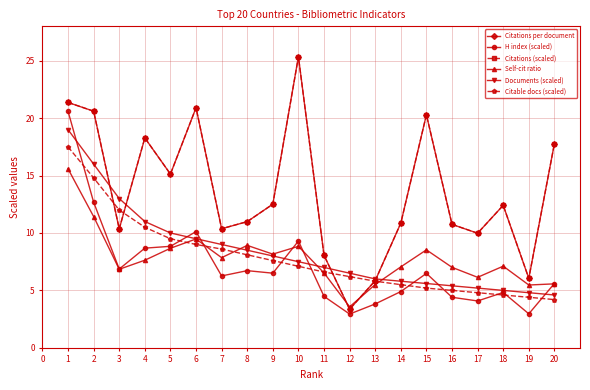

Reading left to right, transcribe all the data shown in this chart.

Citations per document: 21.4	20.6	10.4	18.3	15.1	20.9	10.4	11.0	12.5	25.4	8.1	3.4	5.8	10.9	20.3	10.8	10.0	12.4	6.0	17.8
H index (scaled): 20.6	12.7	6.9	8.7	8.8	10.1	6.3	6.7	6.5	9.3	4.5	2.9	3.8	4.9	6.5	4.4	4.1	4.8	3.0	5.6
Citations (scaled): 21.4	20.6	10.4	18.3	15.1	20.9	10.4	11.0	12.5	25.4	8.1	3.4	5.8	10.9	20.3	10.8	10.0	12.4	6.0	17.8
Self-cit ratio: 15.6	11.4	6.8	7.6	8.7	9.5	7.8	8.9	8.2	8.8	6.5	3.6	5.5	7.0	8.5	7.0	6.1	7.1	5.5	5.6
Documents (scaled): 19.0	16.0	13.0	11.0	10.0	9.5	9.0	8.5	8.0	7.5	7.0	6.5	6.0	5.8	5.6	5.4	5.2	5.0	4.8	4.6
Citable docs (scaled): 17.5	14.8	12.0	10.5	9.5	9.0	8.6	8.1	7.6	7.1	6.6	6.2	5.8	5.5	5.2	5.0	4.8	4.6	4.4	4.2